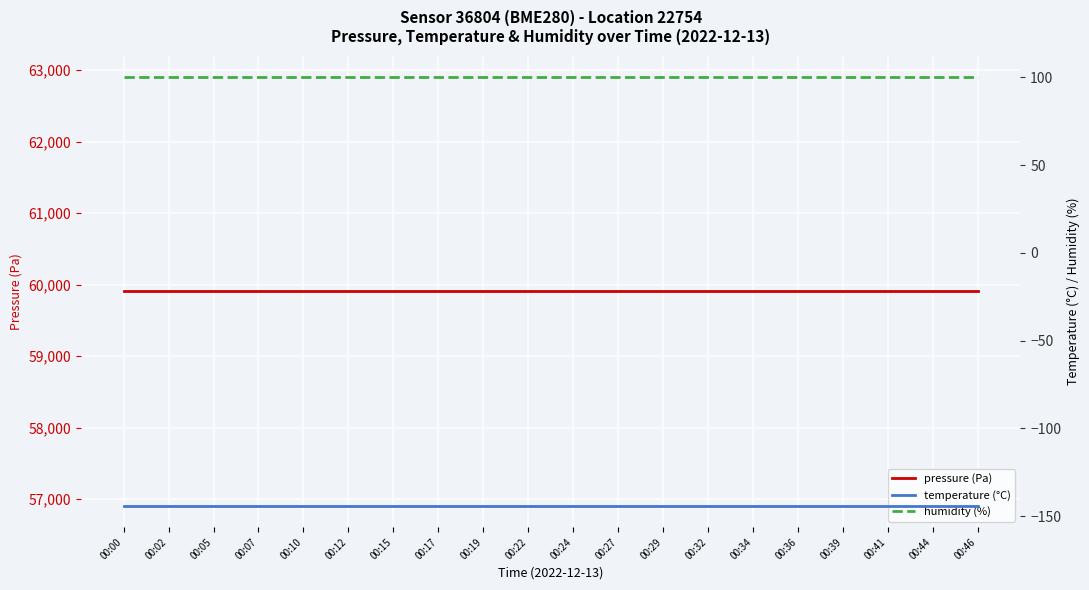

Which series changed the most between 00:22 and 00:39?

pressure (Pa)